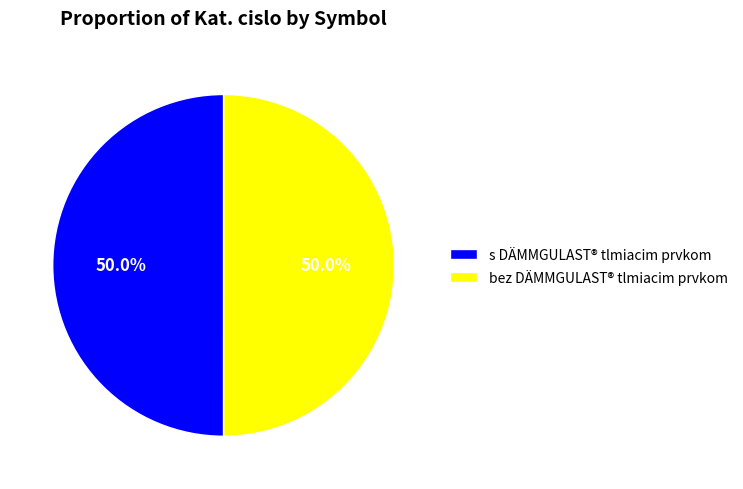

What percentage do s DÄMMGULAST® tlmiacim prvkom and bez DÄMMGULAST® tlmiacim prvkom together represent?

100.0%